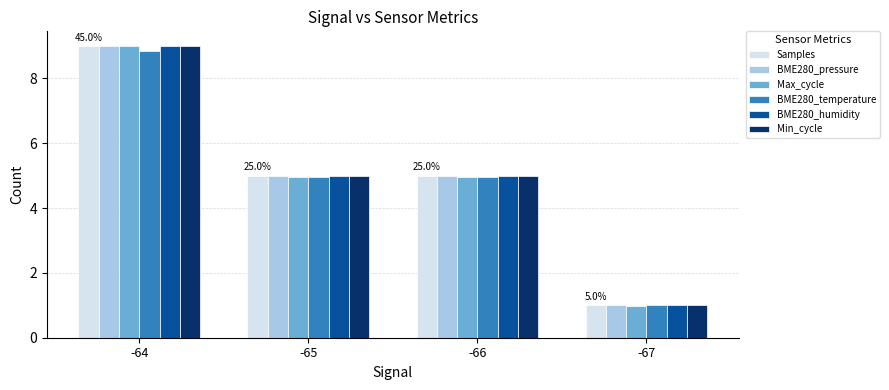

What is the total value across all series at -66?

29.9